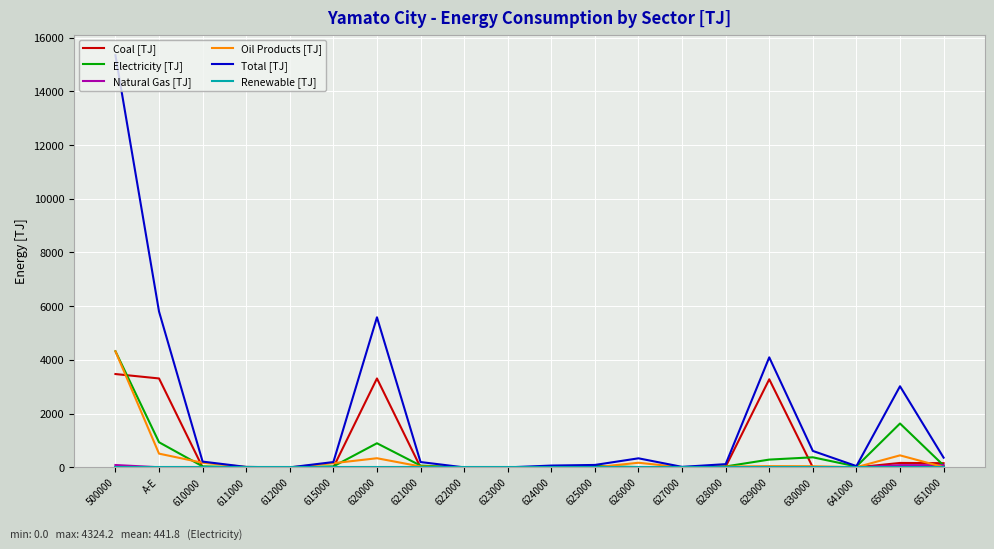

Which series has the largest range (max minus min)?

Total [TJ]